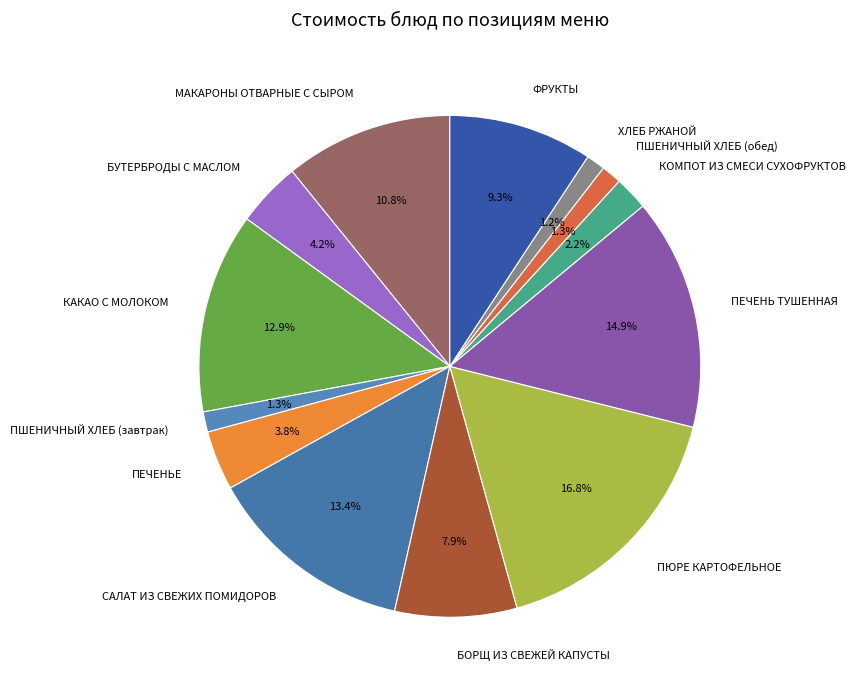

Combined, do КОМПОТ ИЗ СМЕСИ СУХОФРУКТОВ and БОРЩ ИЗ СВЕЖЕЙ КАПУСТЫ account for over 50%?

No